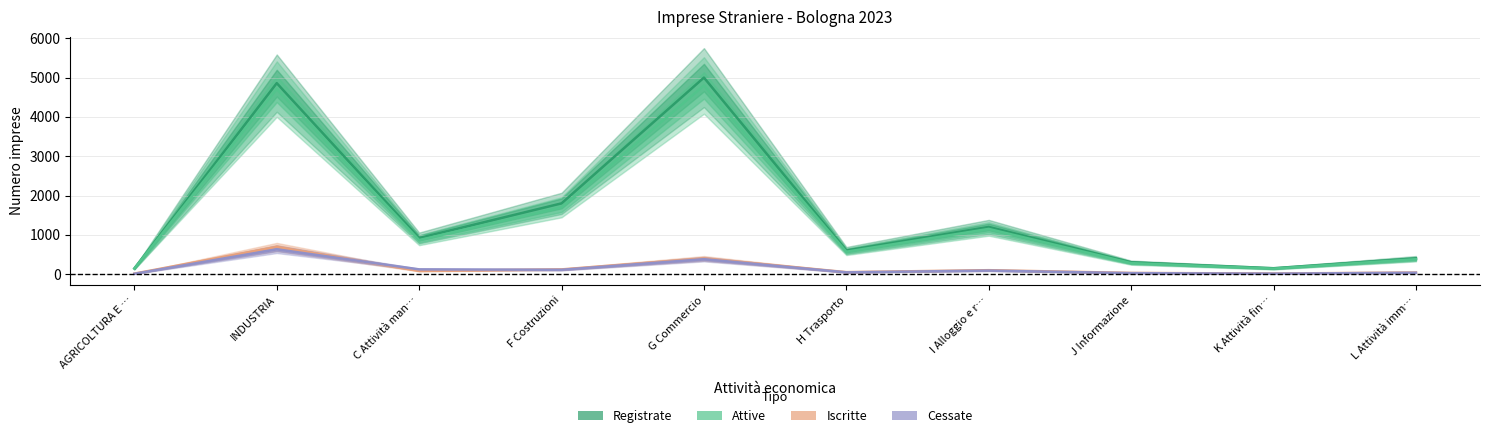

Rank the categories by Iscritte value from highest to lowest.

INDUSTRIA, G Commercio, F Costruzioni, I Alloggio e r…, C Attività man…, H Trasporto, L Attività imm…, J Informazione, K Attività fin…, AGRICOLTURA E …